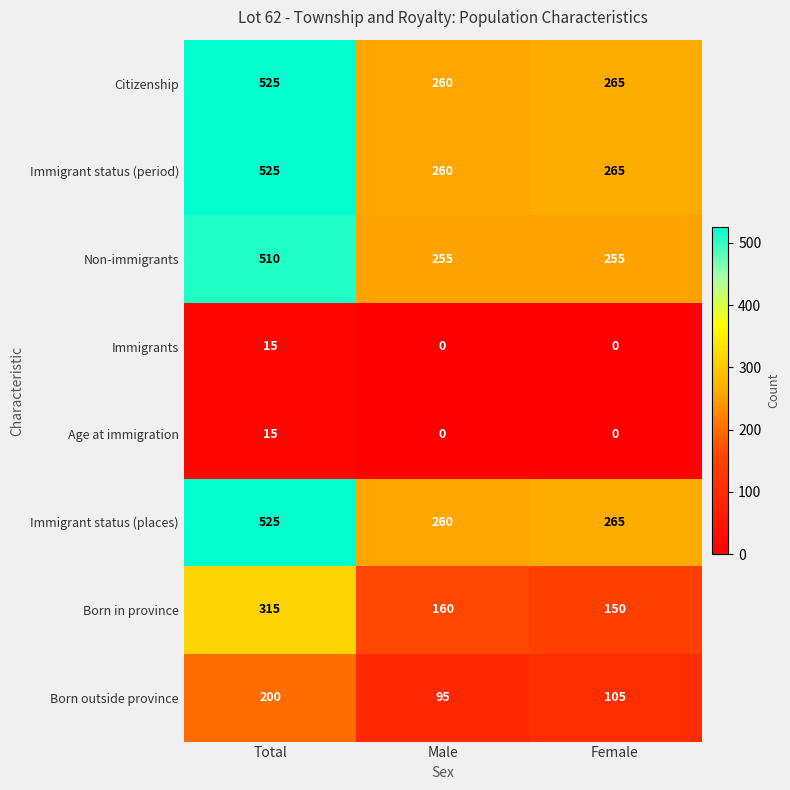

Where is Citizenship nearest to the value 392?

Female